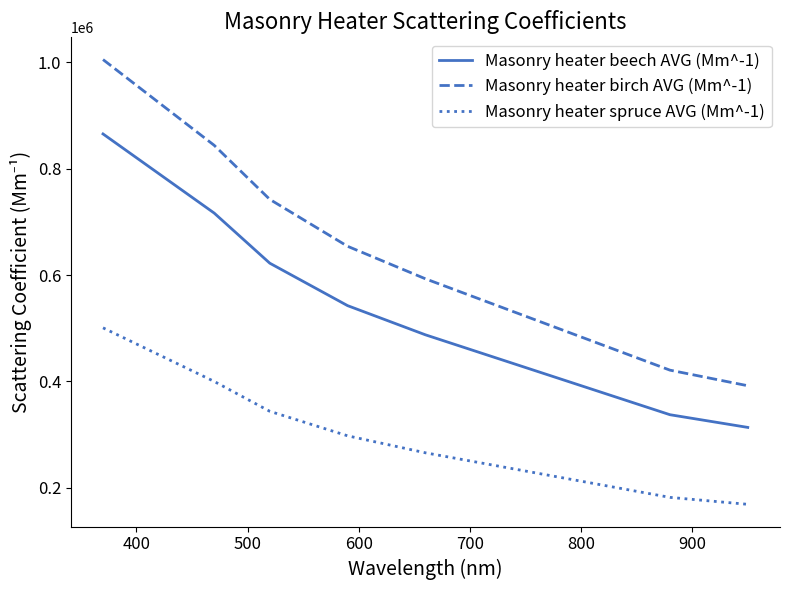

True or false: Masonry heater spruce AVG (Mm^-1) and Masonry heater beech AVG (Mm^-1) cross at least once.

False